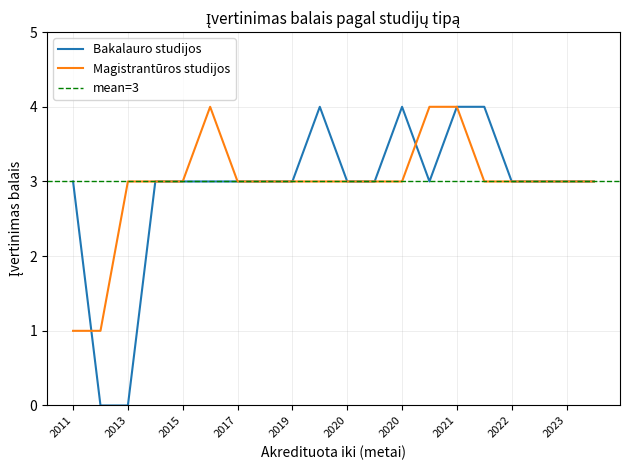

Count the Magistrantūros studijos values in the range 3 to 4.

18